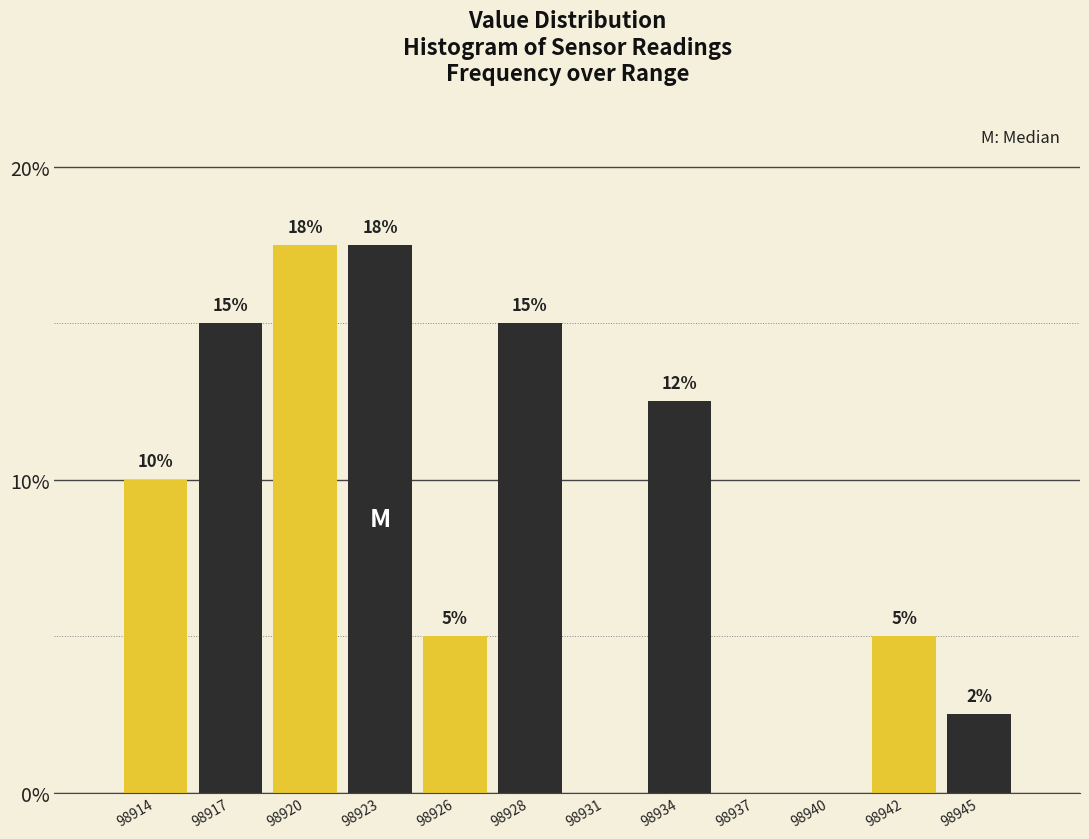

Where is the data nearest to the value 8?

98914